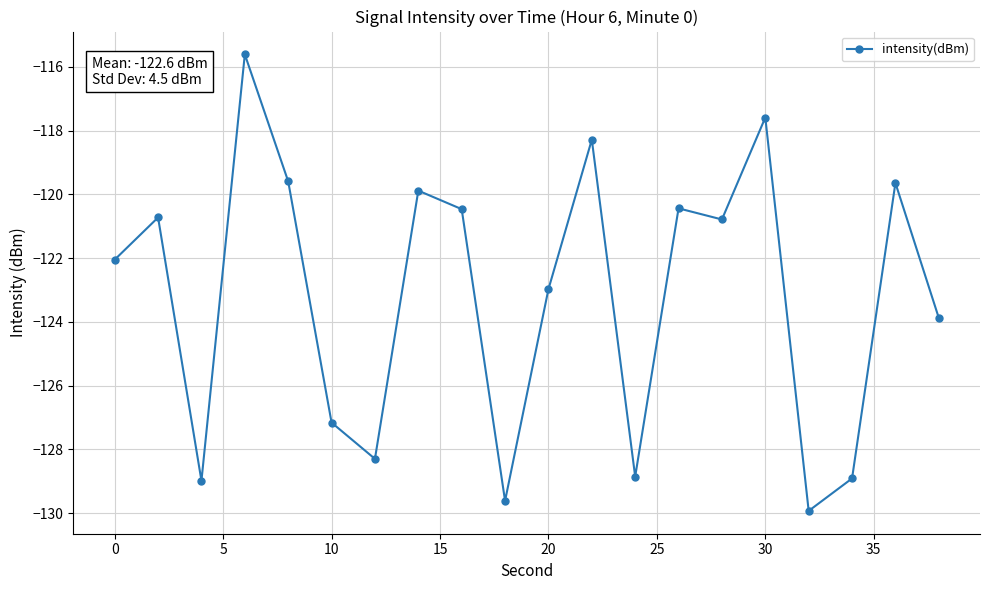

How many interior local valleys (lower than both neighbors) does the data have?

6